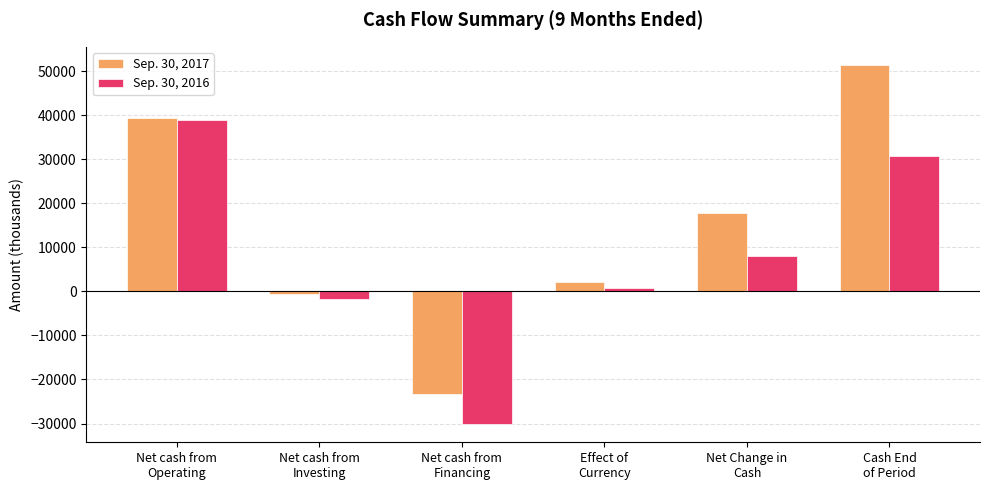

Which series changed the most between Net cash from
Operating and Effect of
Currency?

Sep. 30, 2016